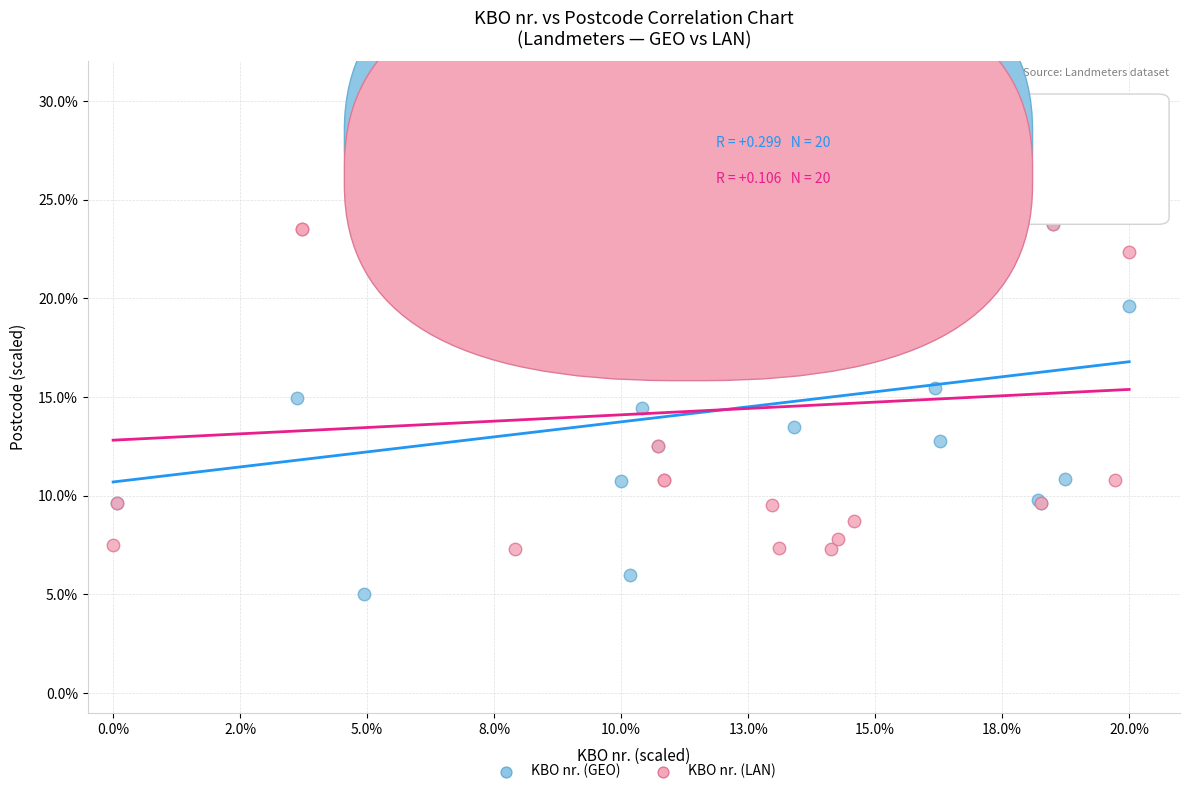

What are all the series names shown in the legend?

KBO nr. (GEO), KBO nr. (LAN)